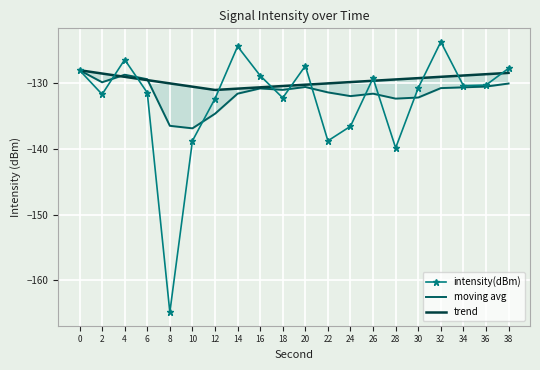

What is the total value across all series at 36?

-389.3